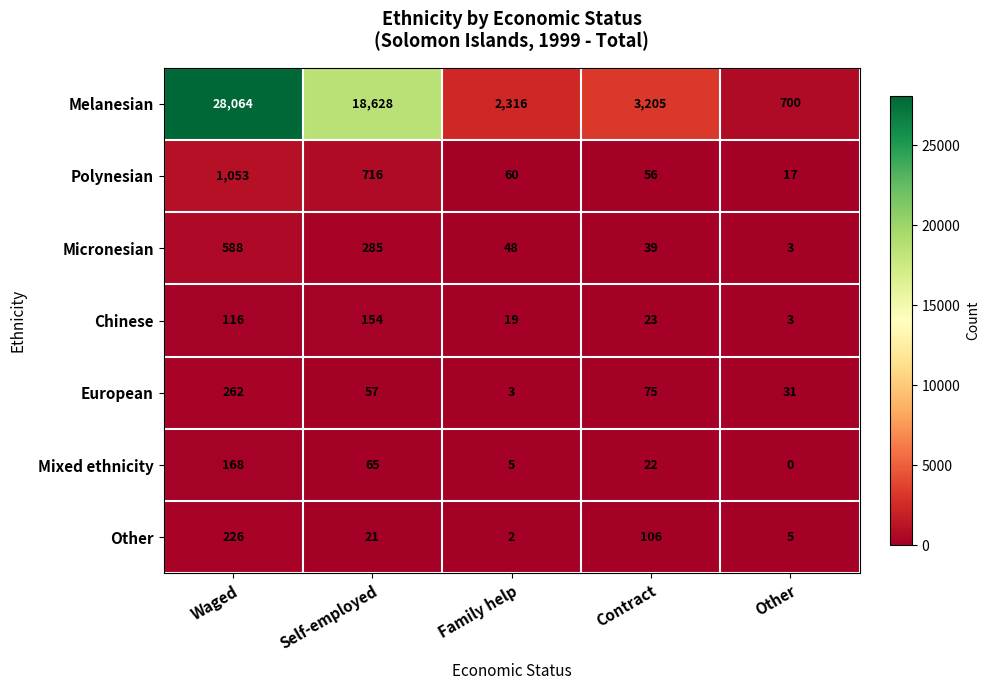

The value of Micronesian at Self-employed is 69. True or false?

False